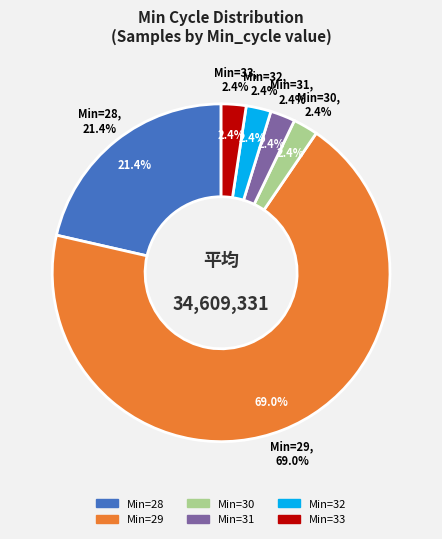

How many slices are in this pie chart?

6